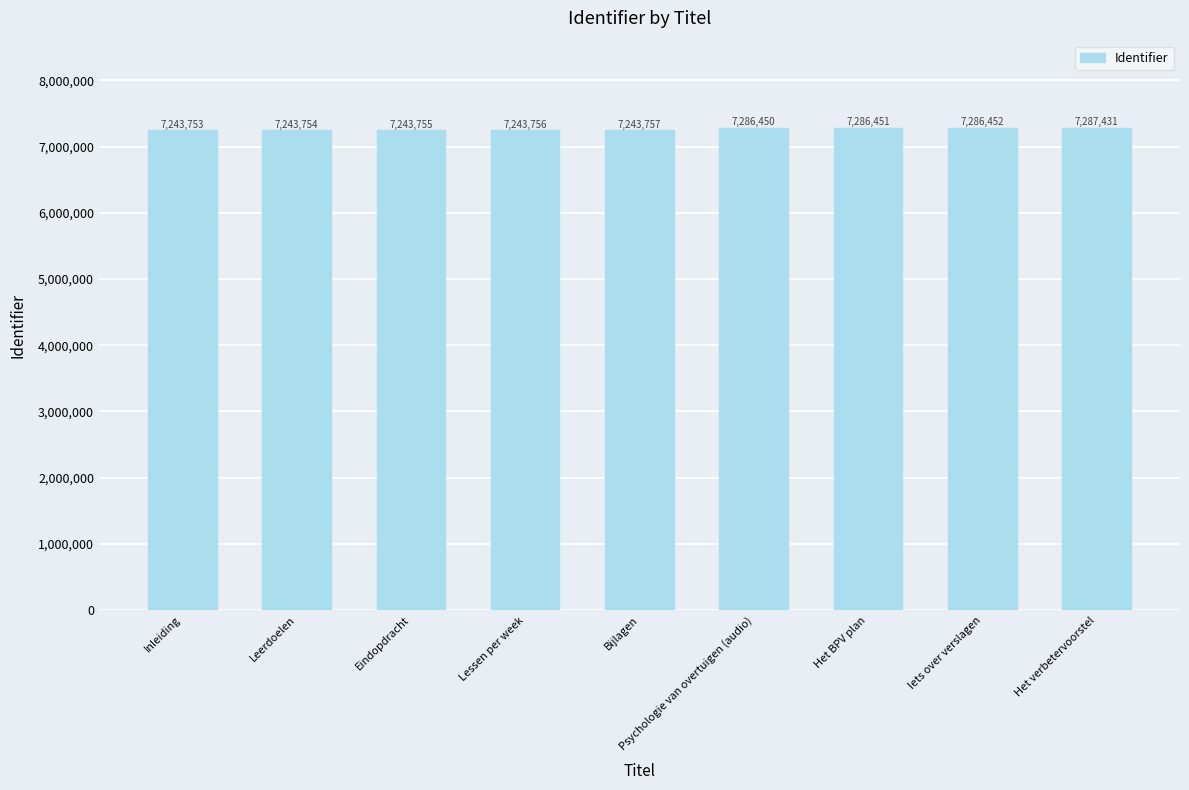

The chart shows a value of 7243755 at Eindopdracht. True or false?

True